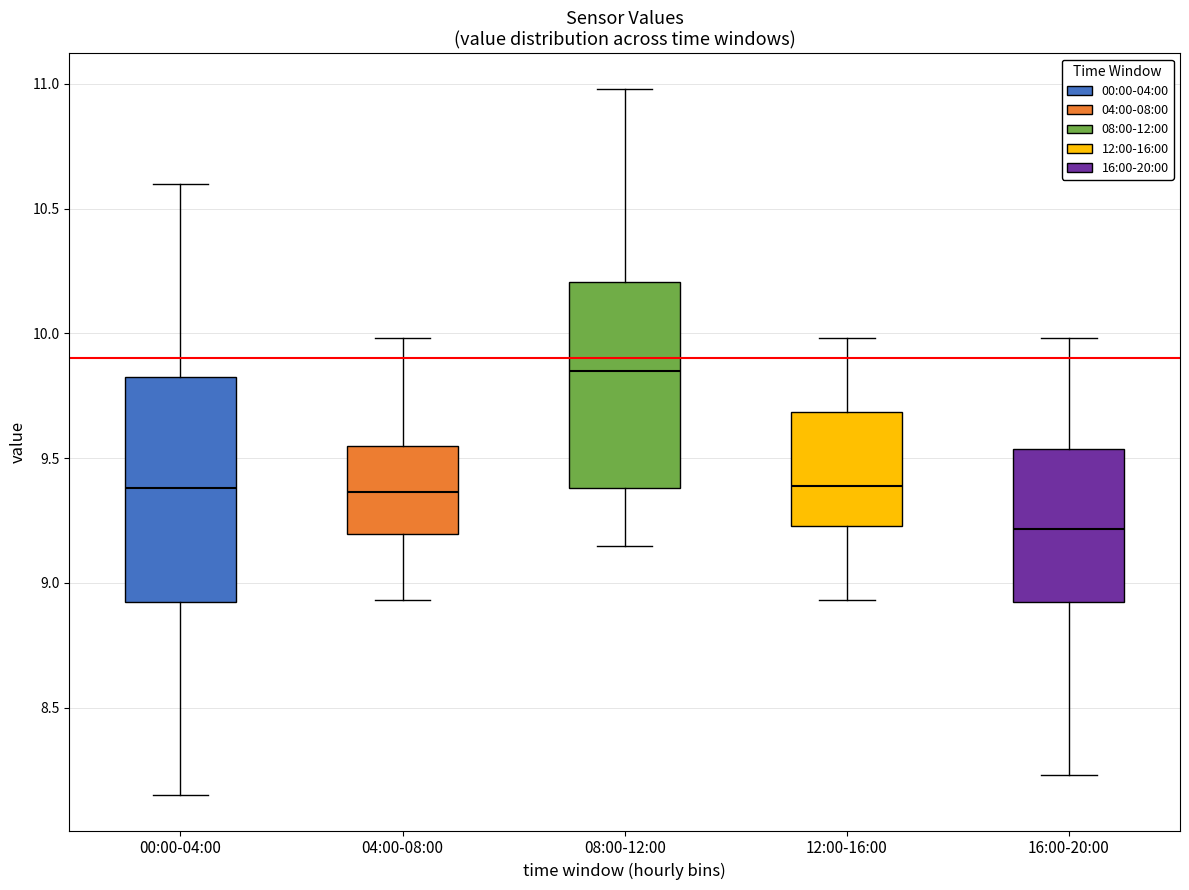

Reading left to right, transcribe this box plot: for each box, give where its median line is, the range the box spans, and where its two whiskers end, as read against the y-axis. The values are not printed on the chart, so give them approximately, as read against the axis.

00:00-04:00: median 9.40, box 8.90 to 9.85, whiskers 8.15 to 10.60
04:00-08:00: median 9.35, box 9.20 to 9.55, whiskers 8.95 to 10.00
08:00-12:00: median 9.85, box 9.40 to 10.20, whiskers 9.15 to 11.00
12:00-16:00: median 9.40, box 9.25 to 9.70, whiskers 8.95 to 10.00
16:00-20:00: median 9.20, box 8.90 to 9.55, whiskers 8.25 to 10.00